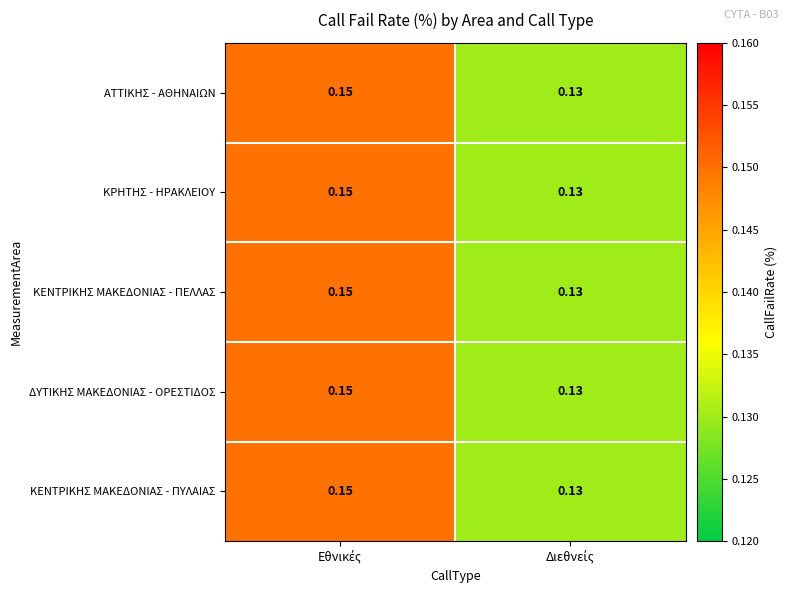

Which series has the widest spread of values?

ΑΤΤΙΚΗΣ - ΑΘΗΝΑΙΩΝ